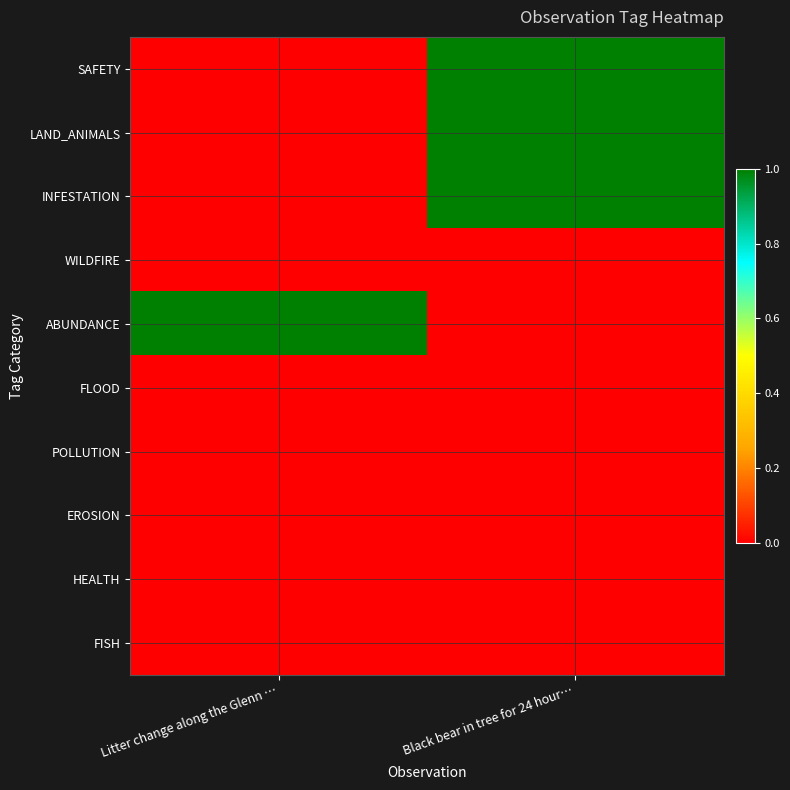

Reading left to right, transcribe all the data shown in this chart.

SAFETY: Litter change along the Glenn …=0	Black bear in tree for 24 hour…=1
LAND_ANIMALS: Litter change along the Glenn …=0	Black bear in tree for 24 hour…=1
INFESTATION: Litter change along the Glenn …=0	Black bear in tree for 24 hour…=1
WILDFIRE: Litter change along the Glenn …=0	Black bear in tree for 24 hour…=0
ABUNDANCE: Litter change along the Glenn …=1	Black bear in tree for 24 hour…=0
FLOOD: Litter change along the Glenn …=0	Black bear in tree for 24 hour…=0
POLLUTION: Litter change along the Glenn …=0	Black bear in tree for 24 hour…=0
EROSION: Litter change along the Glenn …=0	Black bear in tree for 24 hour…=0
HEALTH: Litter change along the Glenn …=0	Black bear in tree for 24 hour…=0
FISH: Litter change along the Glenn …=0	Black bear in tree for 24 hour…=0